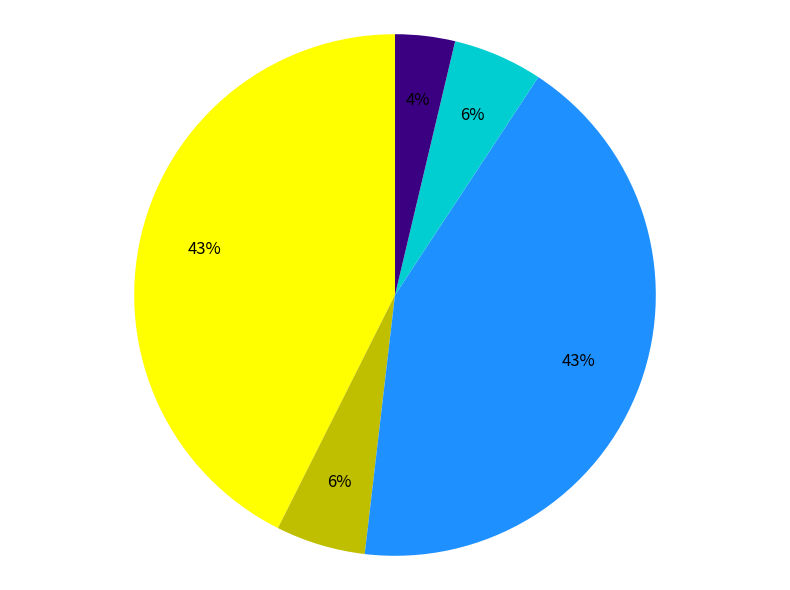

Is there a majority slice in this chart?

No